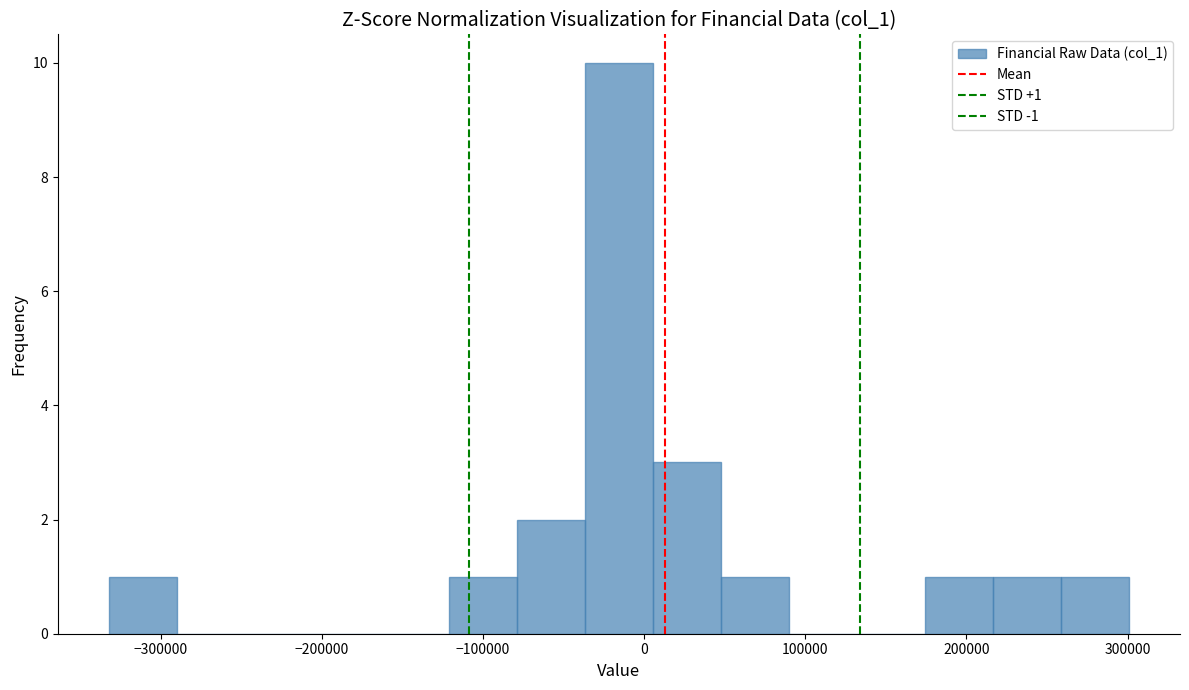

Which range on the x-axis has the tallest bar?

-40000 to 10000